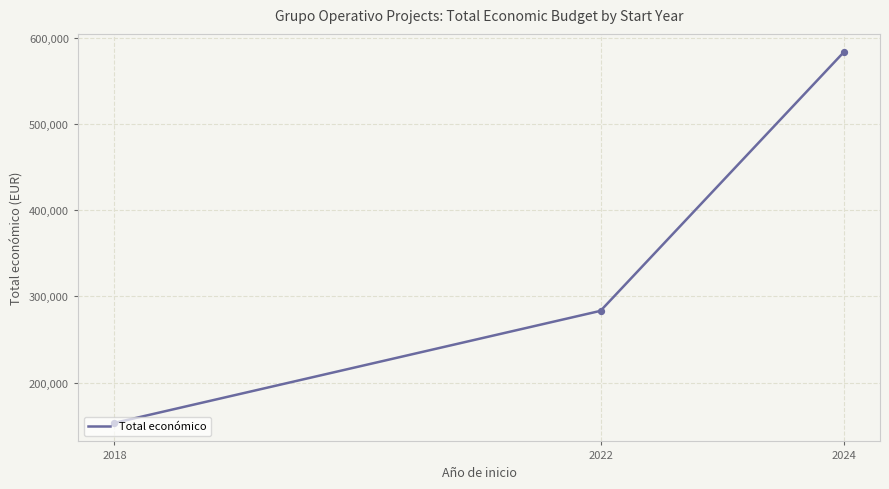

Approximately how many times larger is the value at 2018 compared to 2024?

0.3